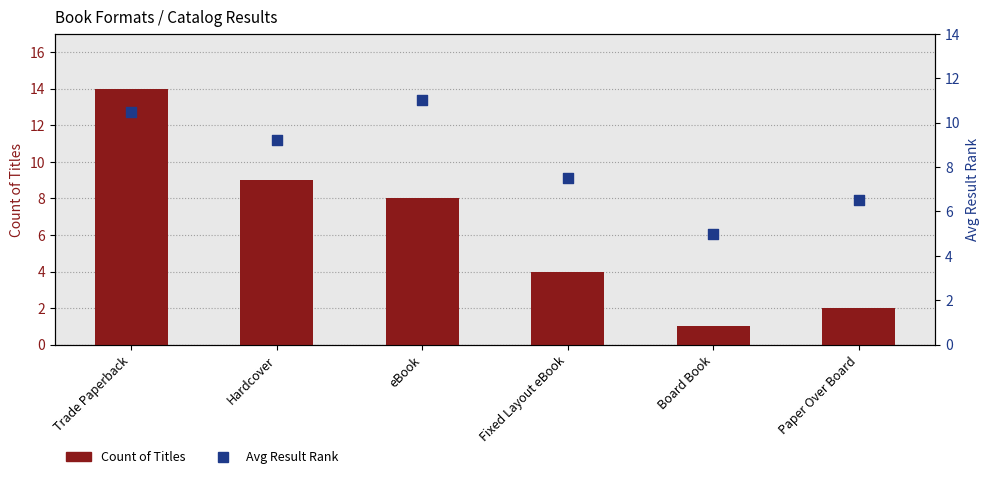

Which series reaches the maximum Y coordinate?

Count of Titles